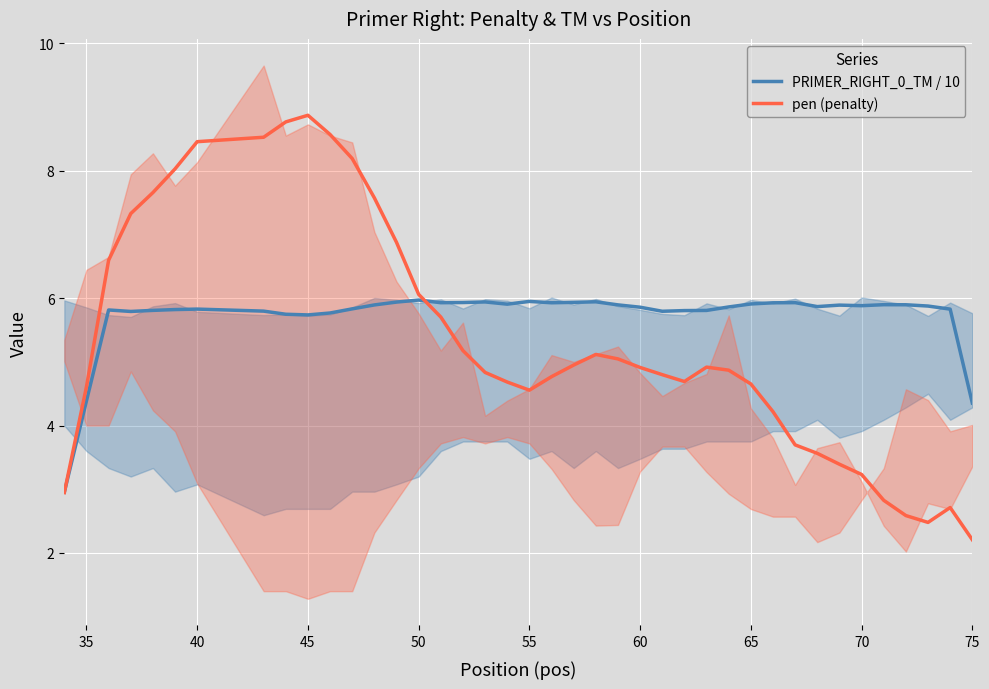

Is it true that pen (penalty) equals 1.5 at 75?

False